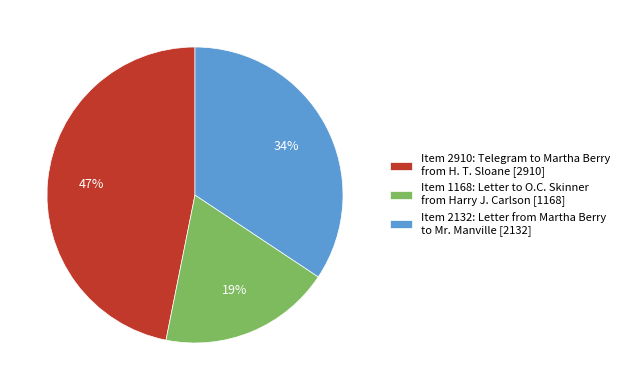

Which category has the smallest portion of the pie?

Item 1168: Letter to O.C. Skinner from Harry J. Carlson [1168]